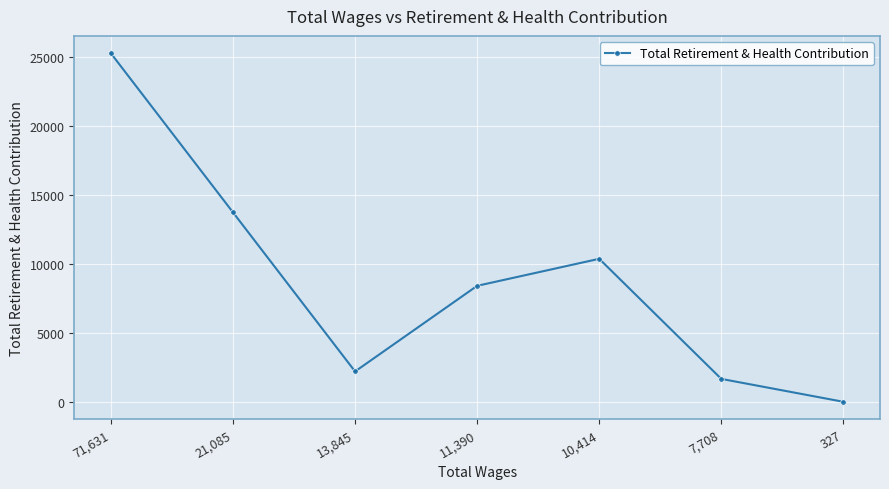

Reading left to right, extract all data points from this chart.

71,631=25285	21,085=13744	13,845=2201	11,390=8414	10,414=10375	7,708=1661	327=0